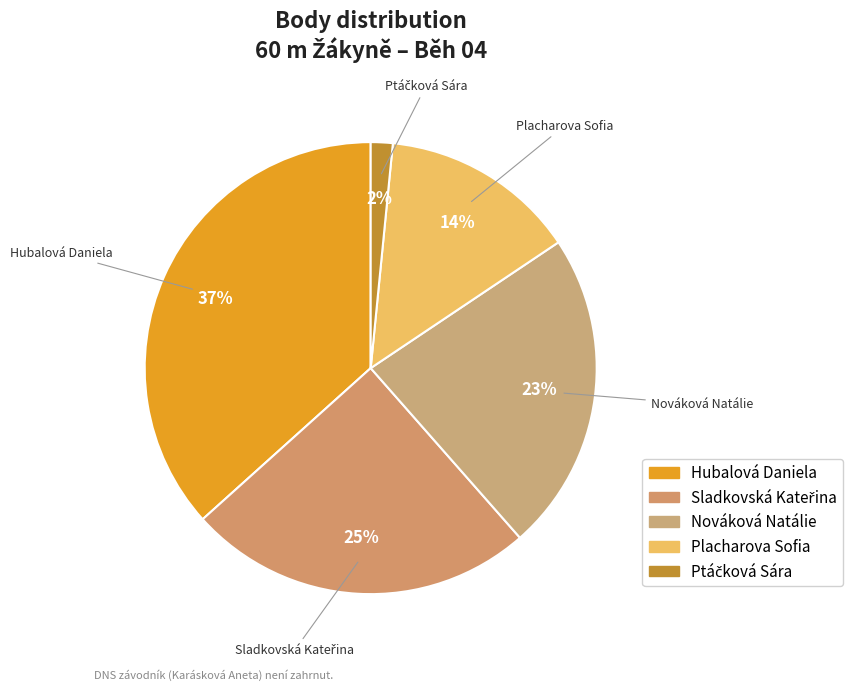

Which category has the biggest portion of the pie?

Hubalová Daniela